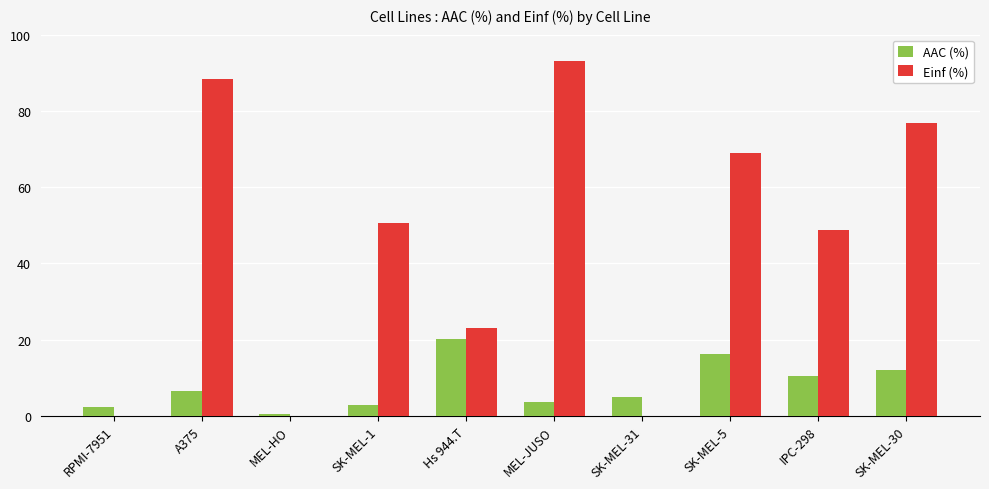

Which category has the highest value in the AAC (%) series?

Hs 944.T